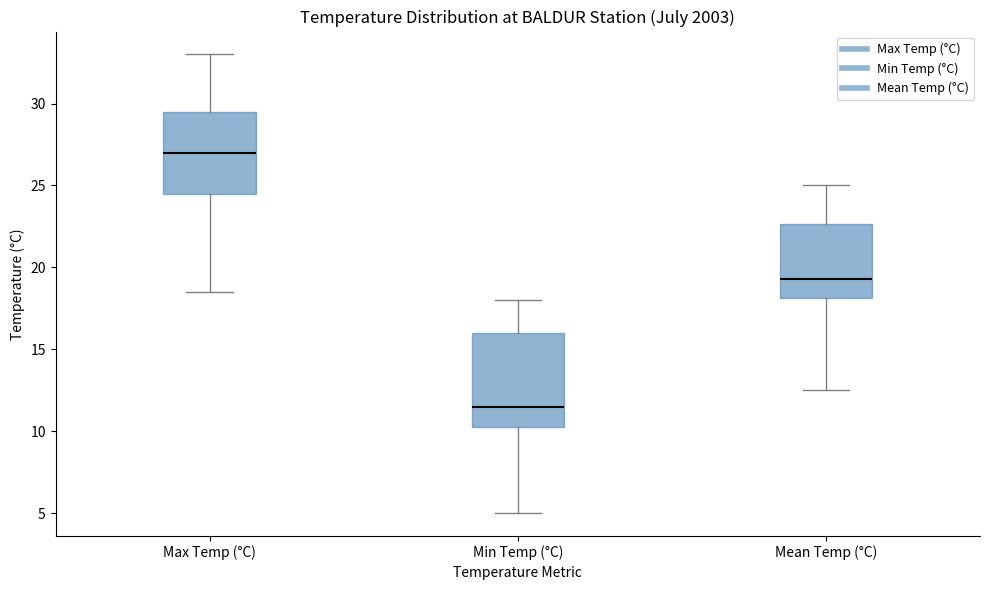

Comparing the boxes themselves (not the whiskers), which one is the tallest?

Min Temp (°C)